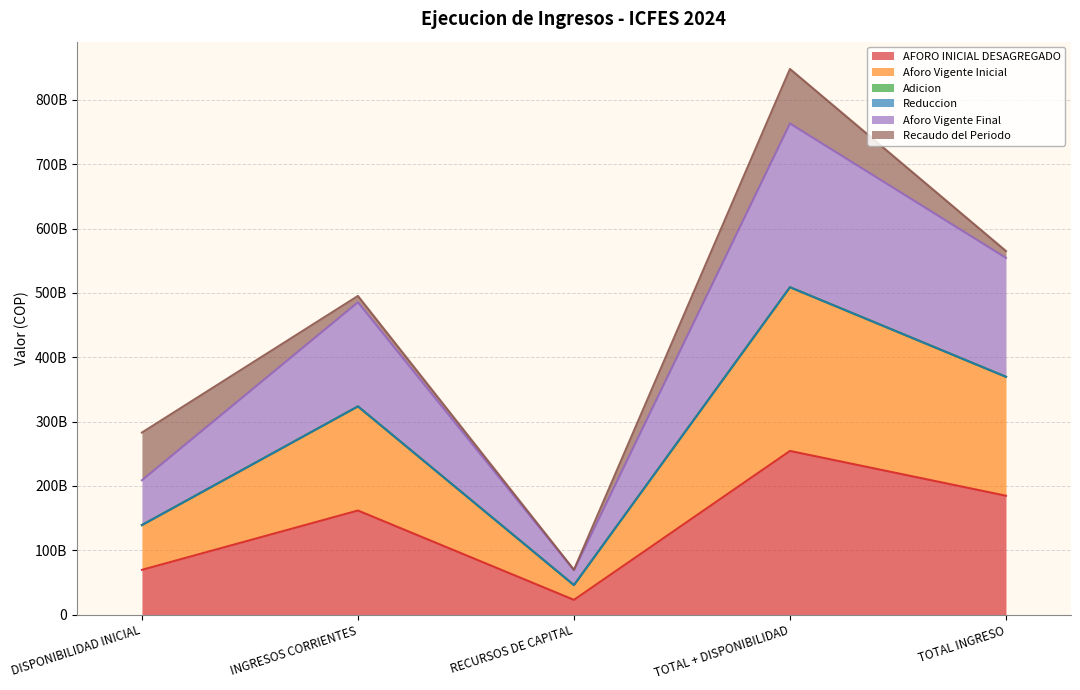

Which series has the widest spread of values?

Aforo Vigente Inicial